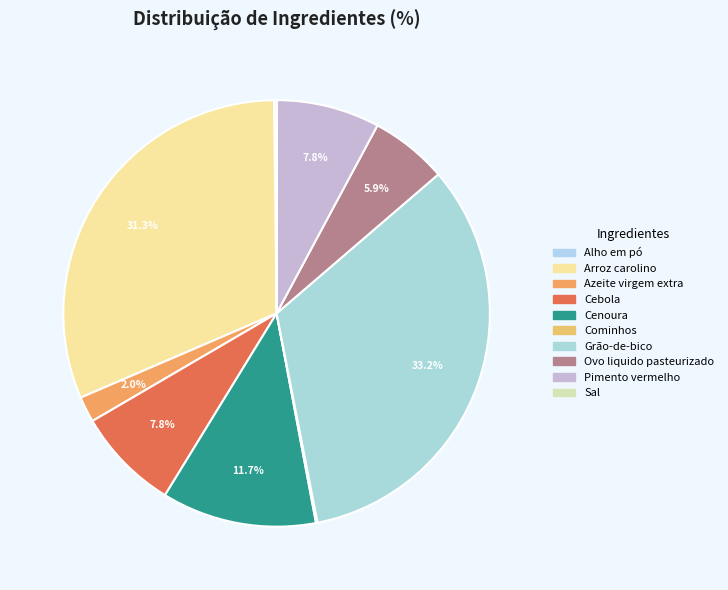

To the nearest percent, what percentage of the pie is Arroz carolino?

31%